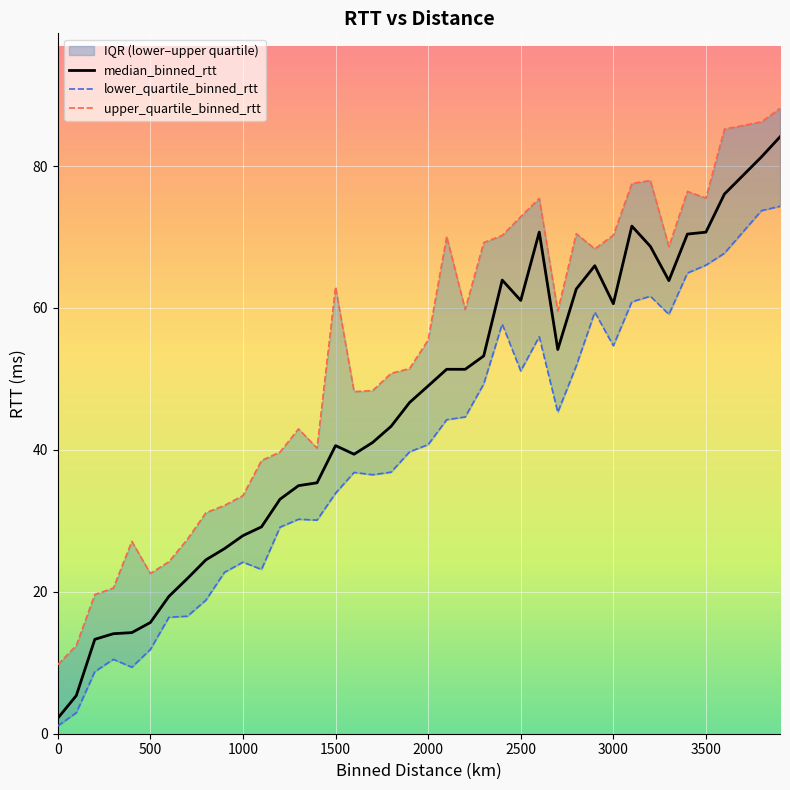

What is the lowest value of the median_binned_rtt series?

2.2